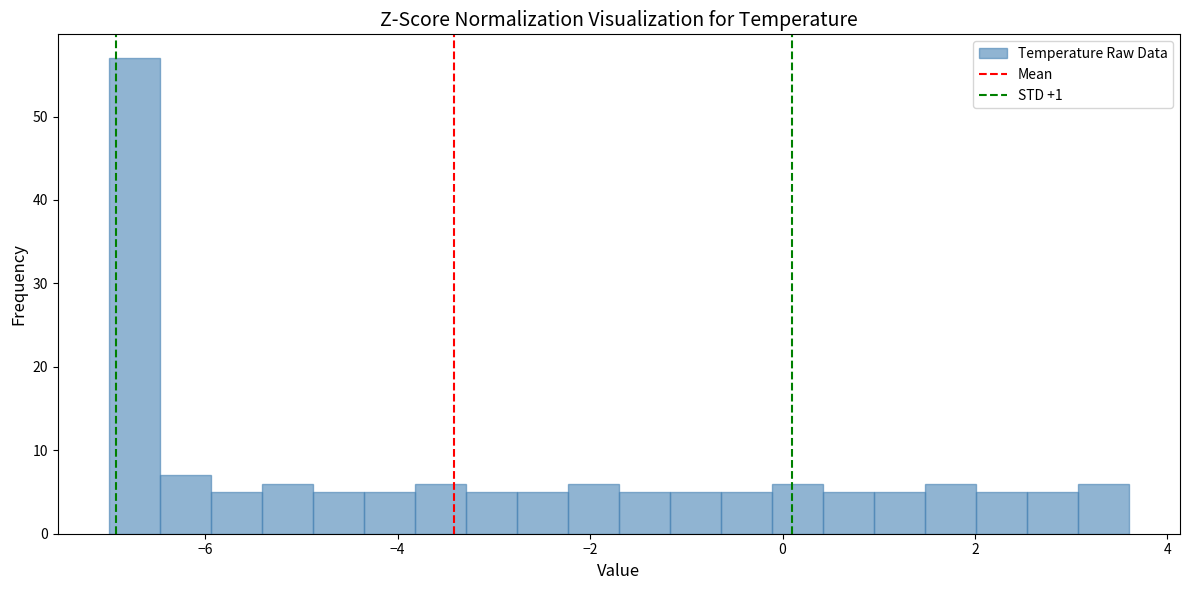

Around what value on the x-axis is the tallest bar? Give the approximate position of its centre, as read against the axis.

-6.8